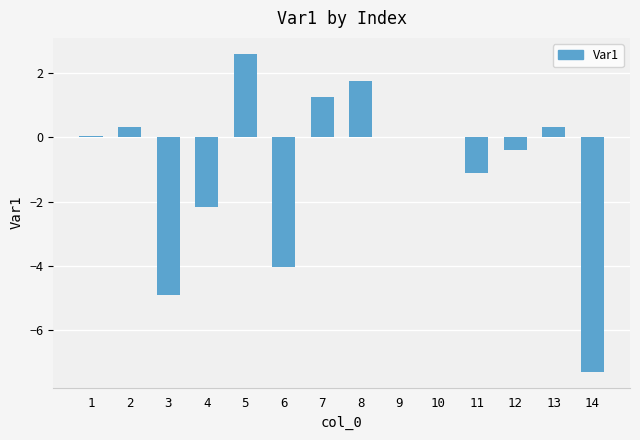

At which category does the chart reach its peak across all series?

5